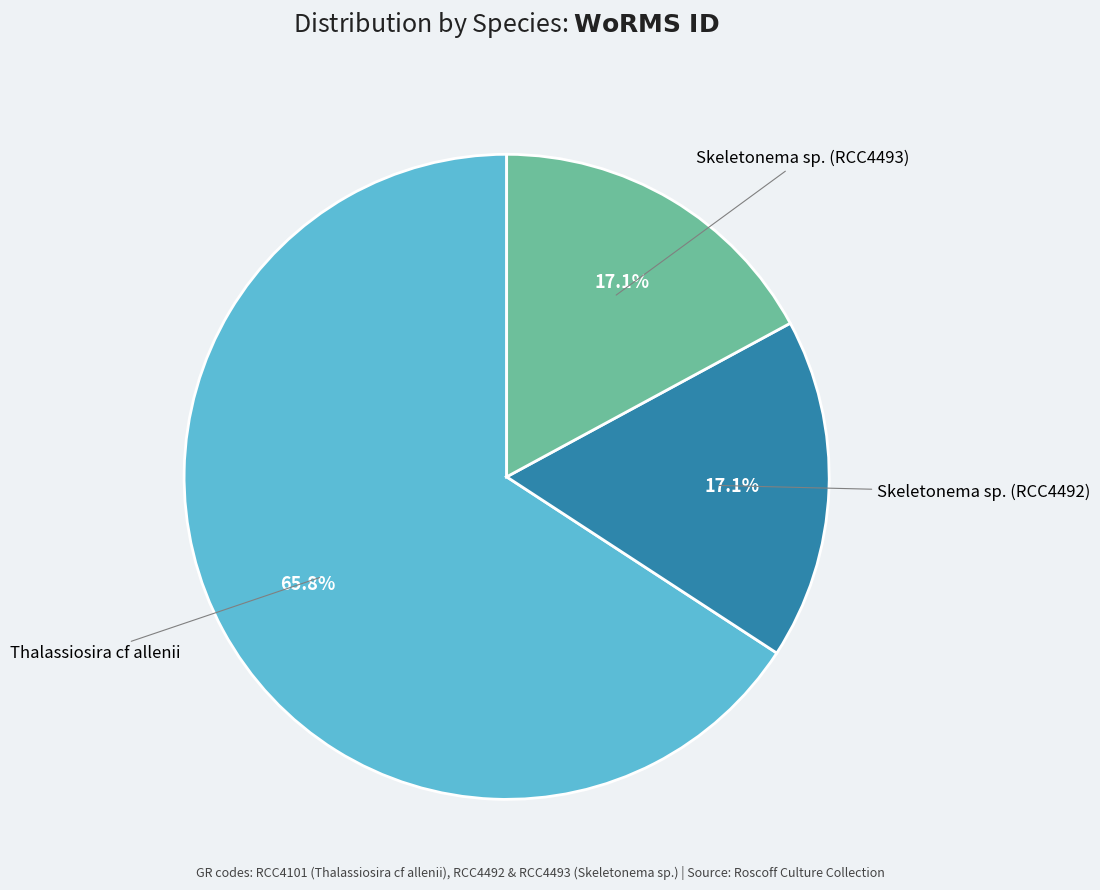

To the nearest percent, what is the difference between the largest and smallest slice percentages?

49%